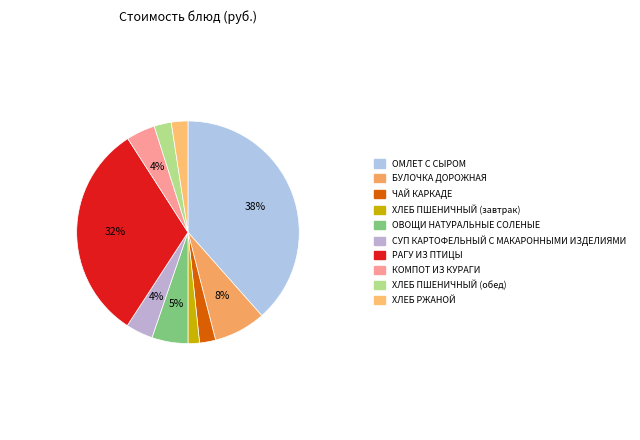

How many segments does this pie chart have?

10